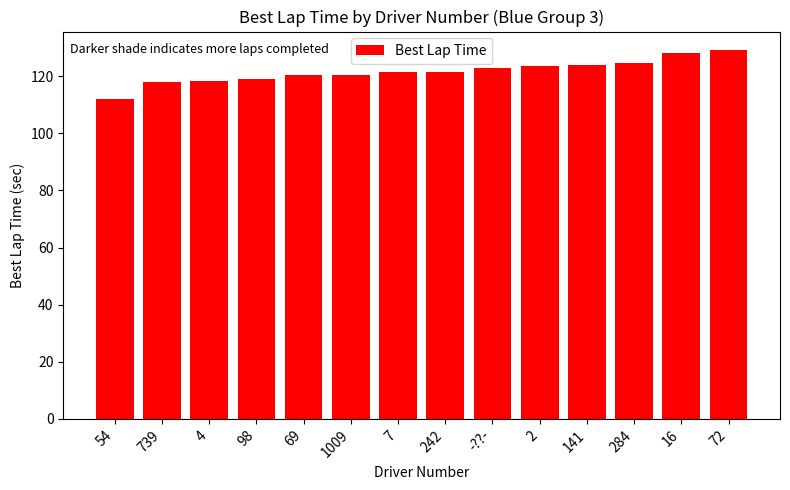

What is the average value?

121.7